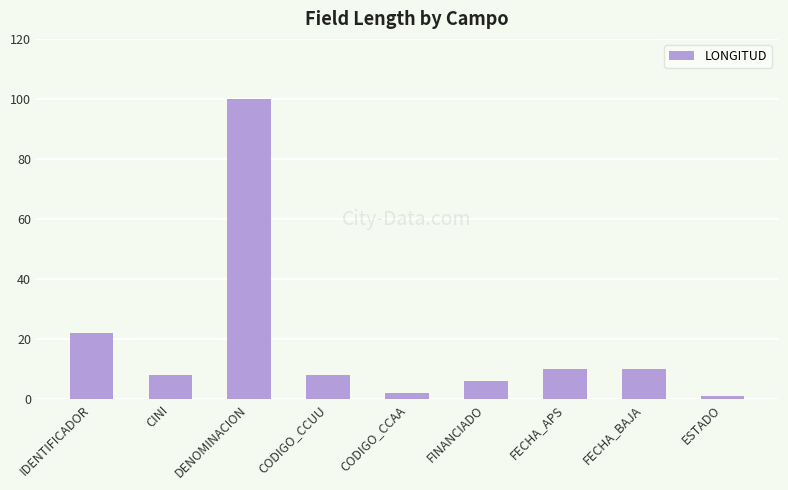

What is the maximum value shown in the chart?

100